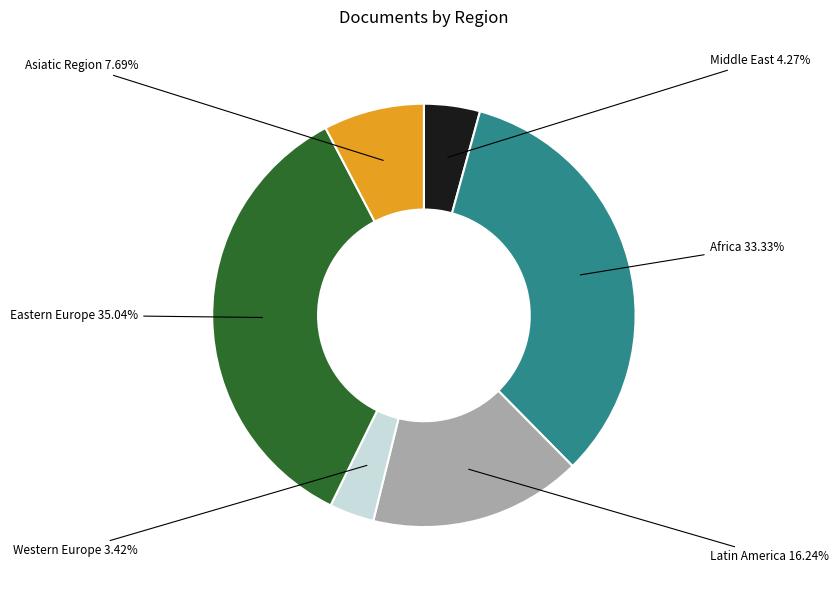

Is there any slice that represents more than half of the pie?

No